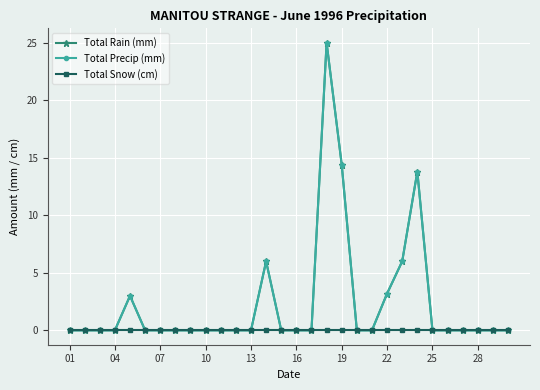

Is this an area chart (filled region under the line)?

No